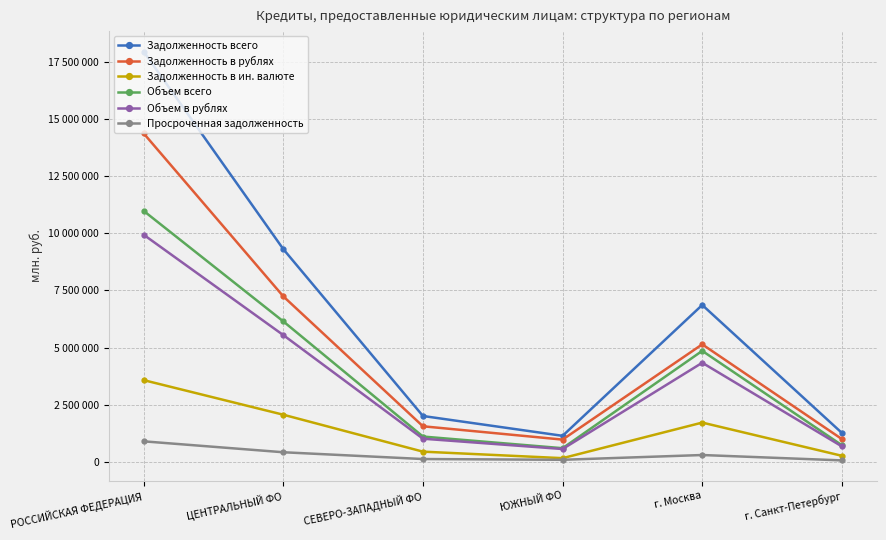

The Объем в рублях series shows 1016105 at СЕВЕРО-ЗАПАДНЫЙ ФО. True or false?

True